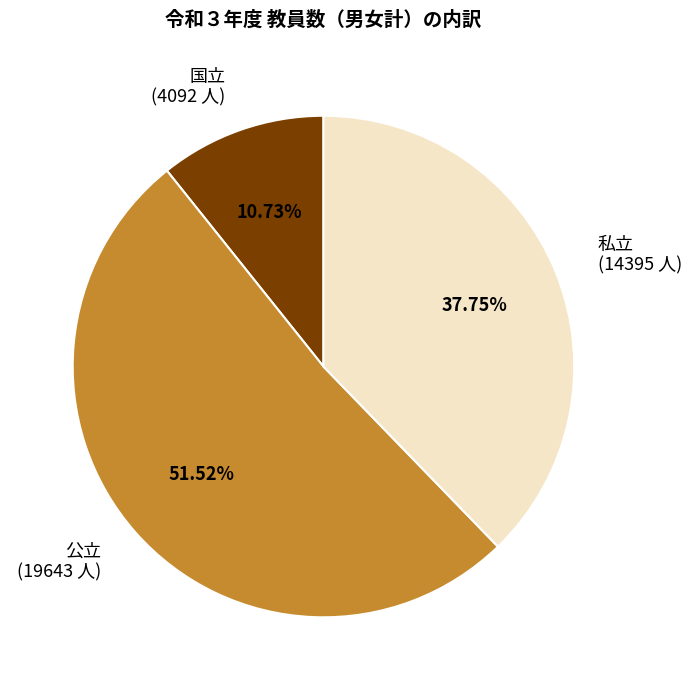

Combined, do 私立 (14395 人) and 公立 (19643 人) account for over 50%?

Yes